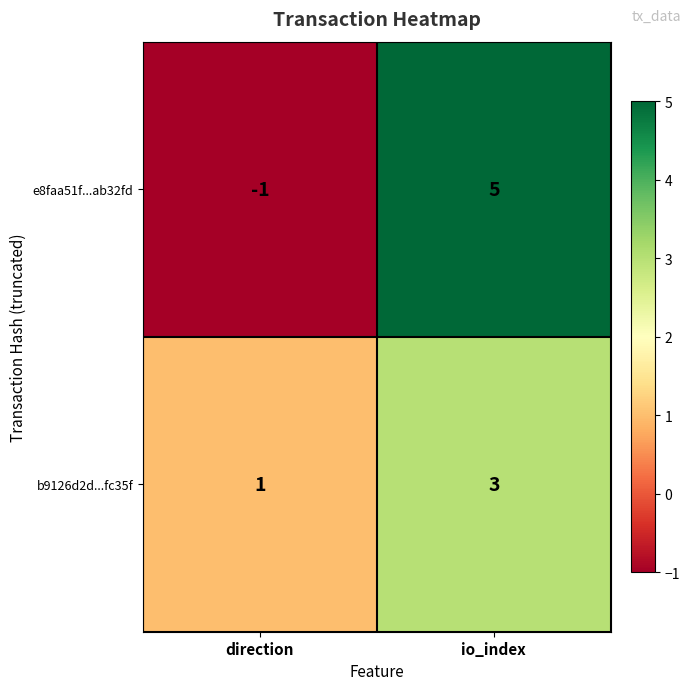

What is the approximate value of b9126d2d...fc35f at io_index?

3